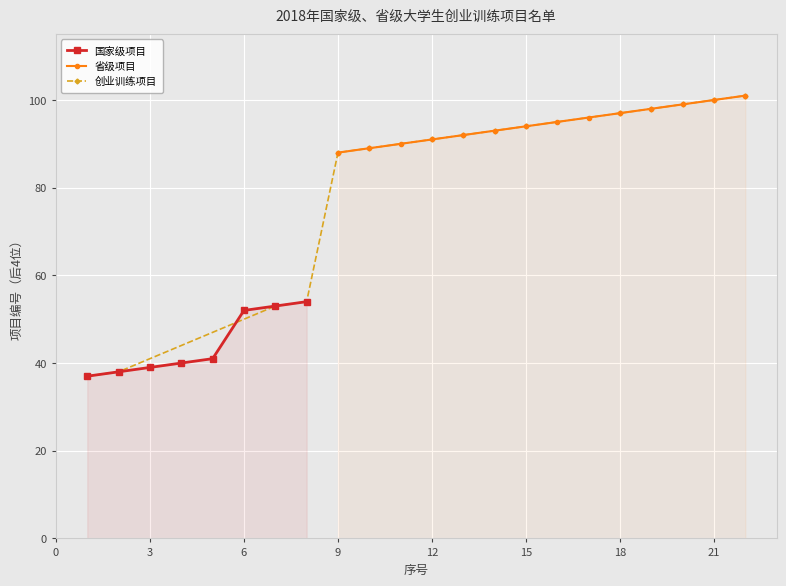

What is the maximum value for 省级项目?

101